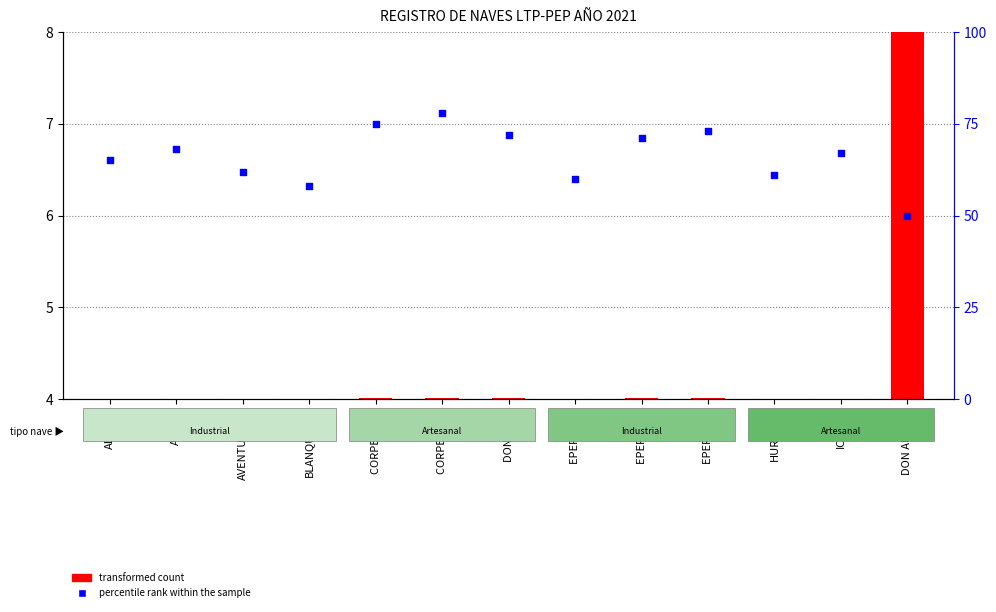

Which series reaches the maximum Y coordinate?

percentile rank within the sample